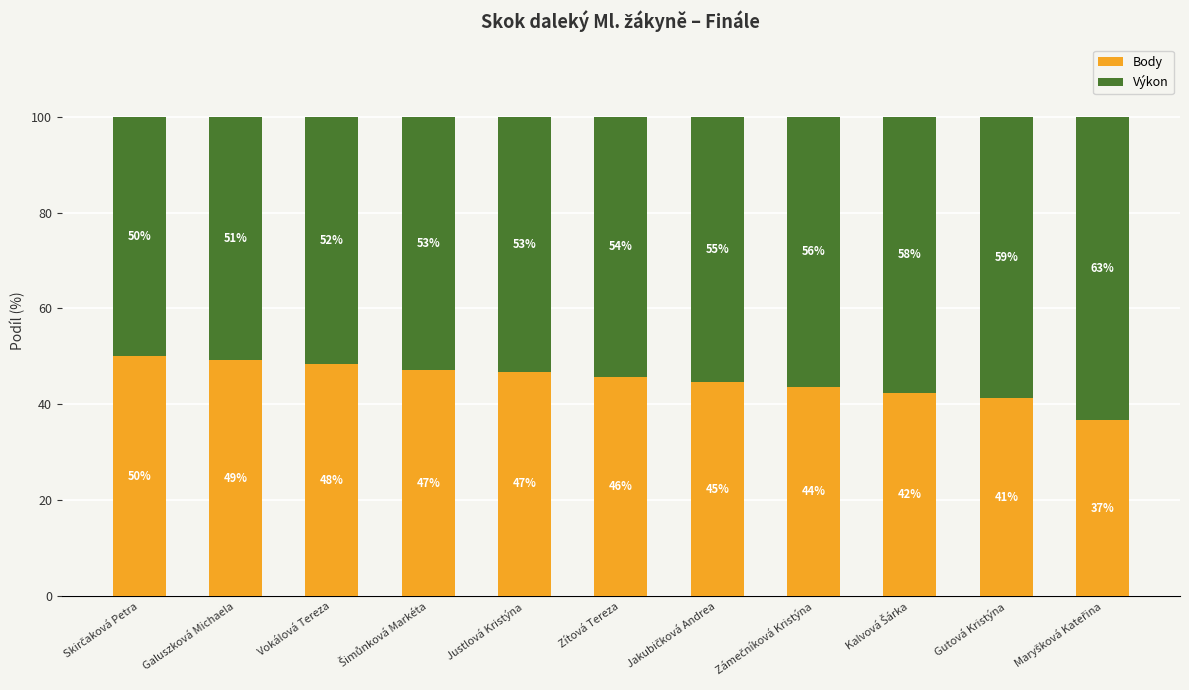

What is the minimum value for Body?

36.7